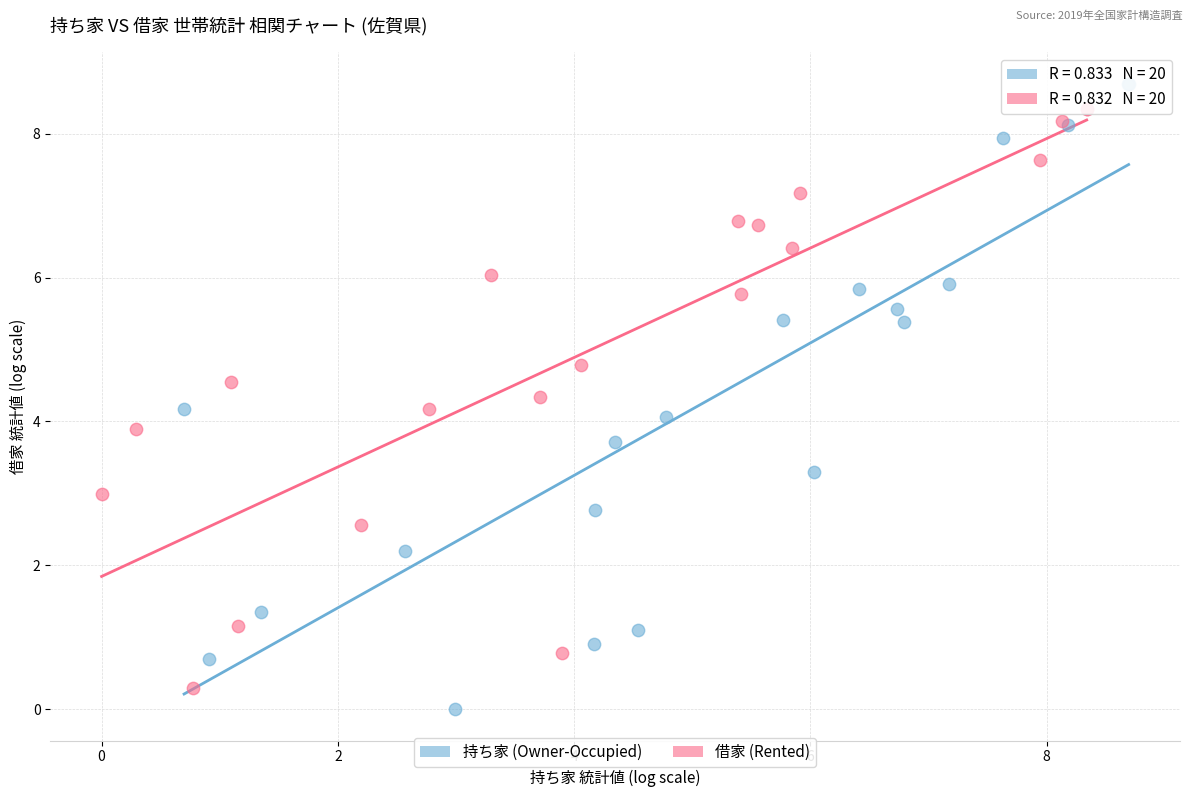

What are all the series names shown in the legend?

持ち家 (Owner-Occupied), 借家 (Rented)